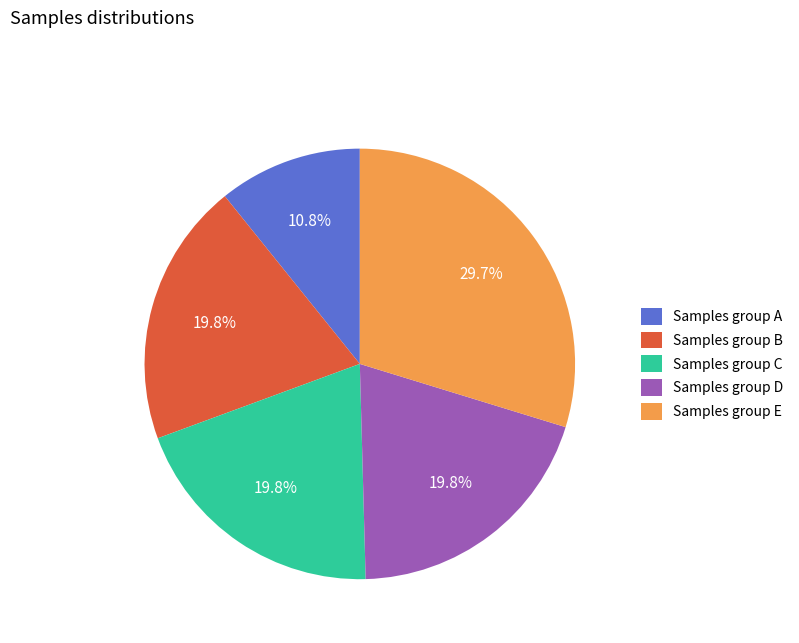

Is Samples group D the majority of the pie?

No